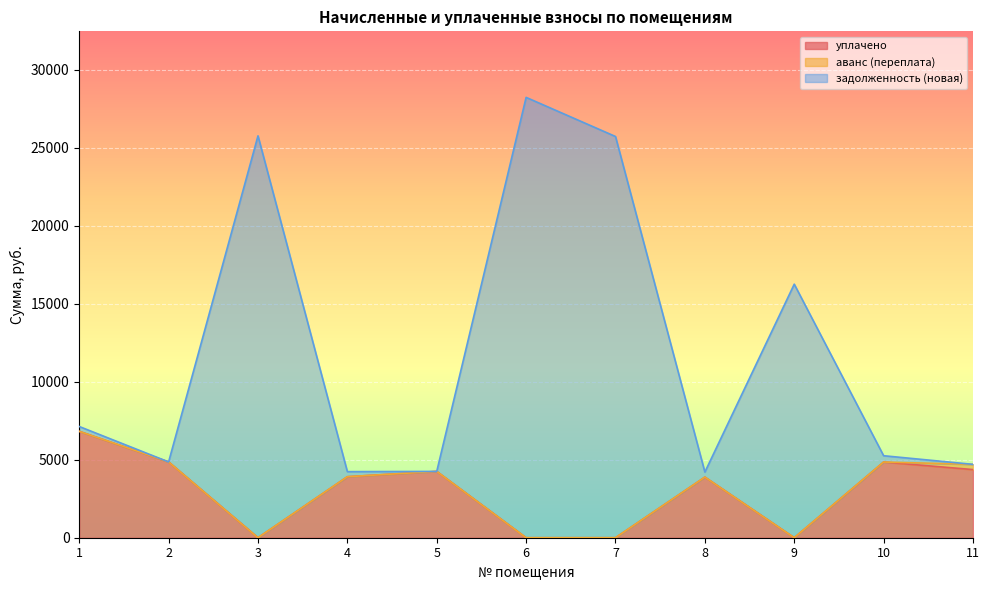

What is the maximum value for уплачено?

6821.1